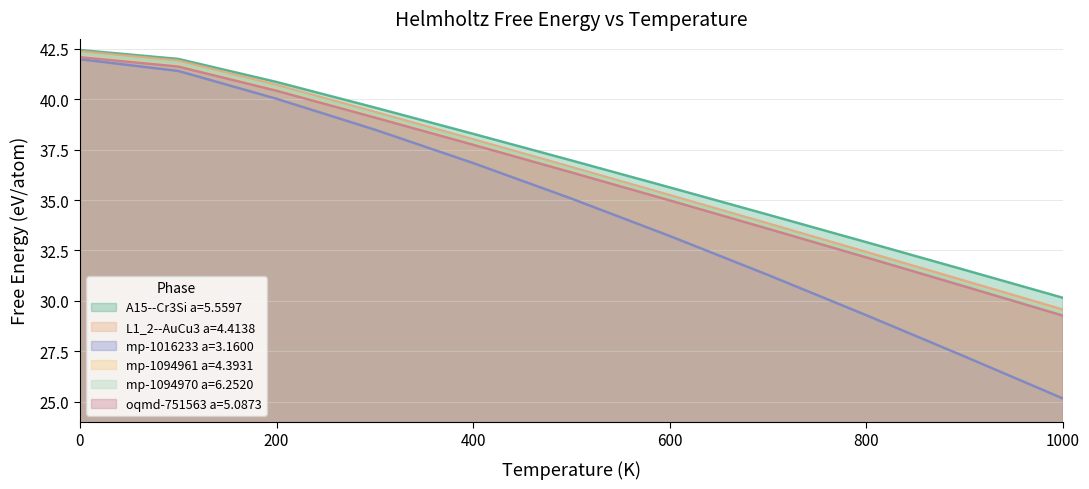

How many data points does each series have?

11